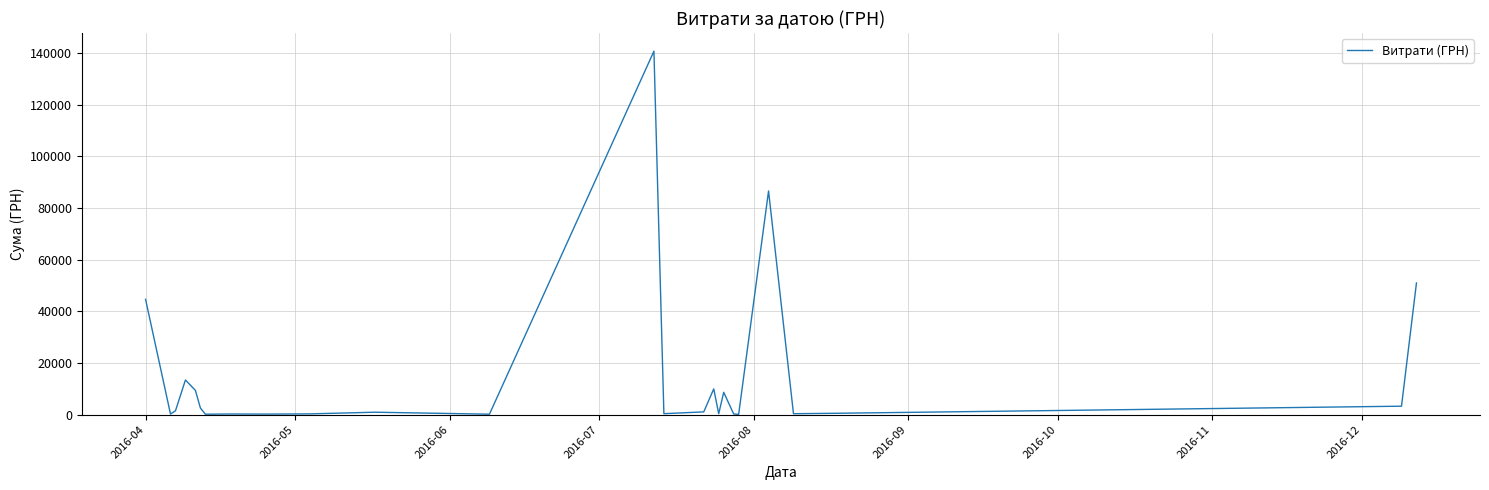

What is the maximum value shown in the chart?

140706.2